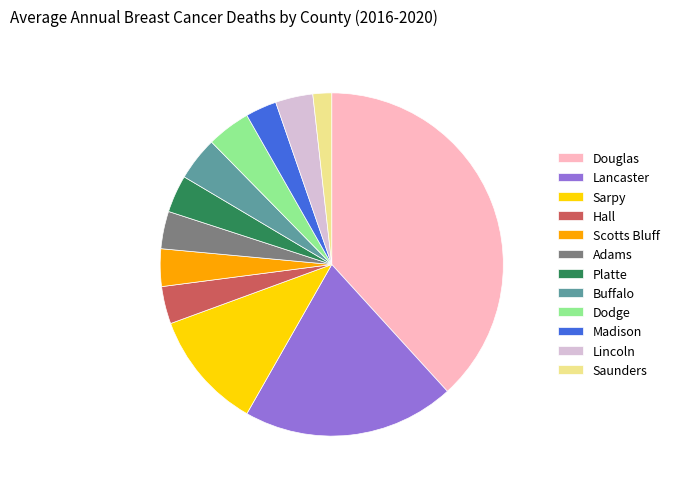

Do Madison and Dodge together represent more than half of the pie?

No